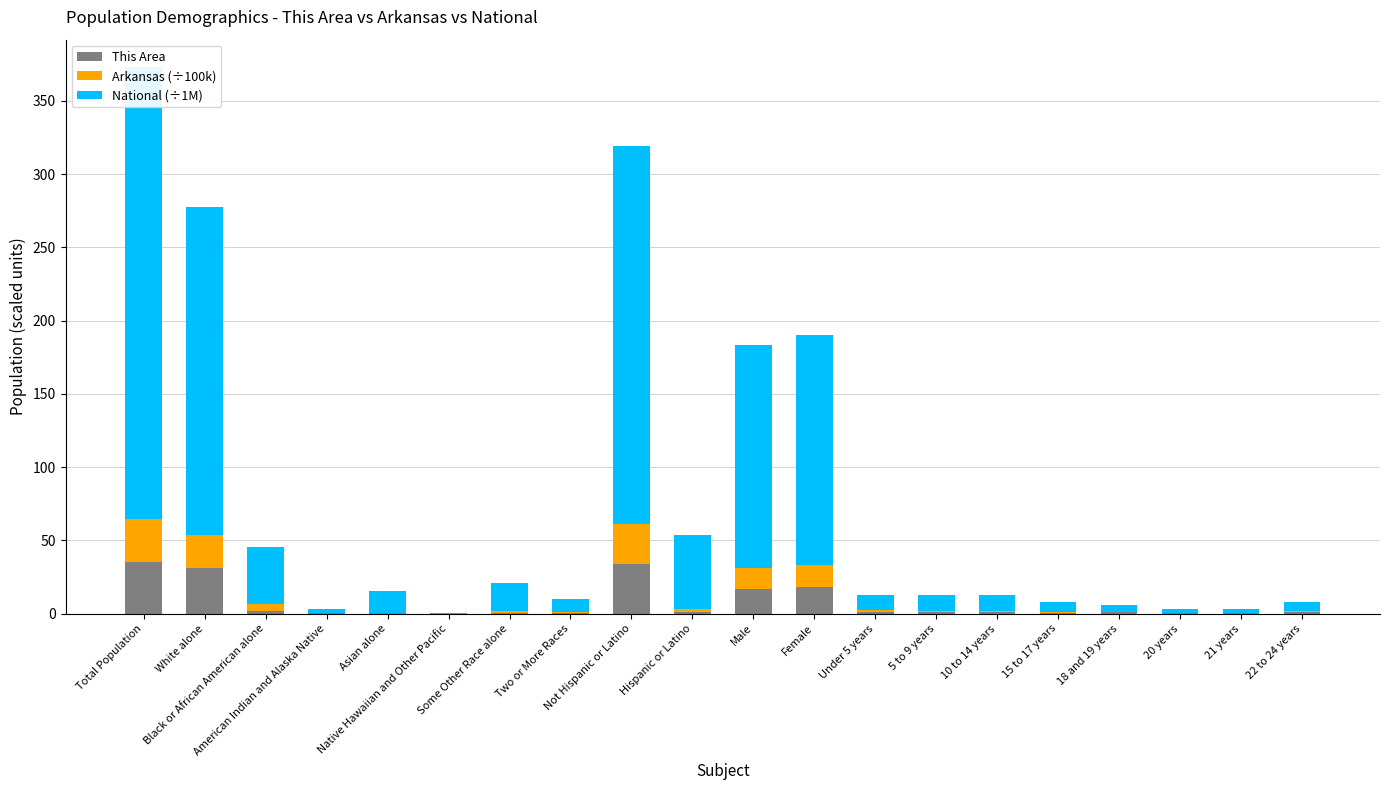

Rank the series by their maximum value, from highest to lowest.

National (÷1M), This Area, Arkansas (÷100k)